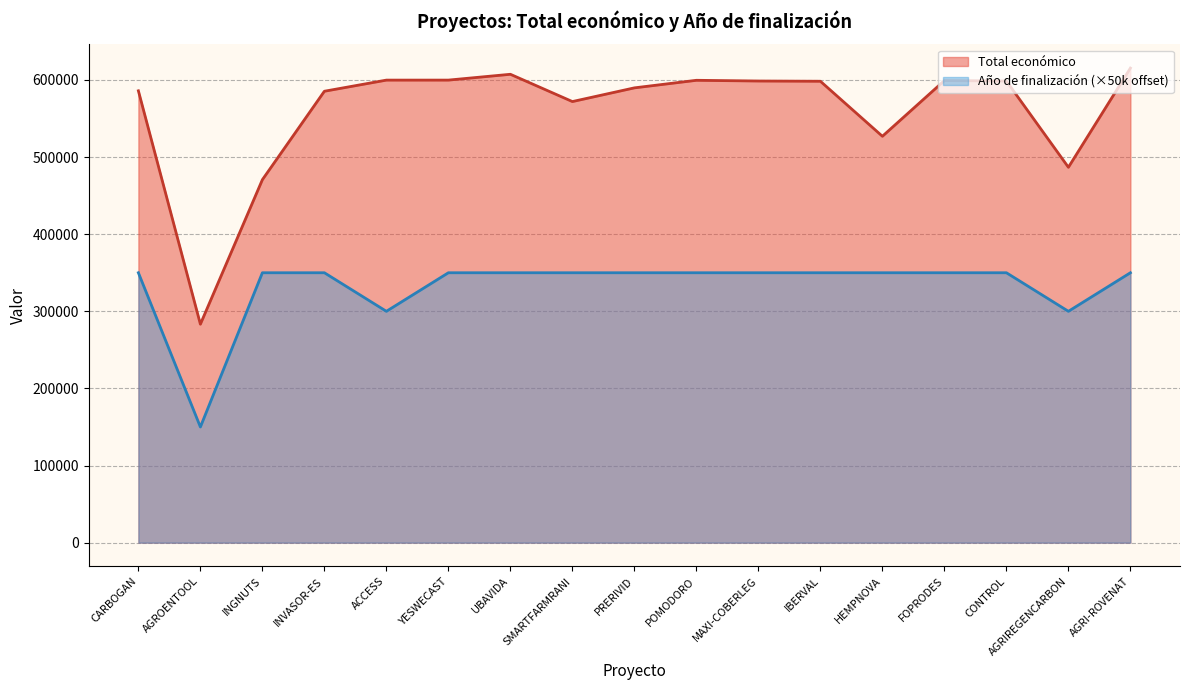

The value of Año de finalización at CONTROL is 469937. True or false?

False